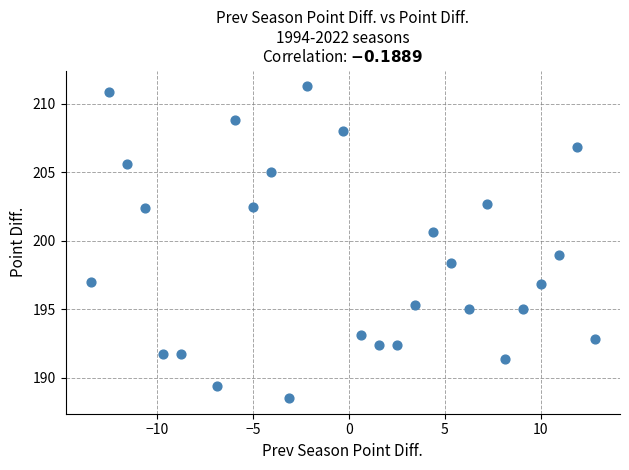

What is the range of Y values (max minus min)?

22.8